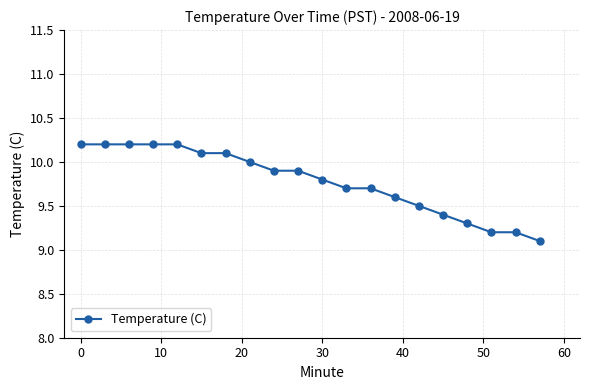

What is the difference between the maximum and minimum values?

1.1